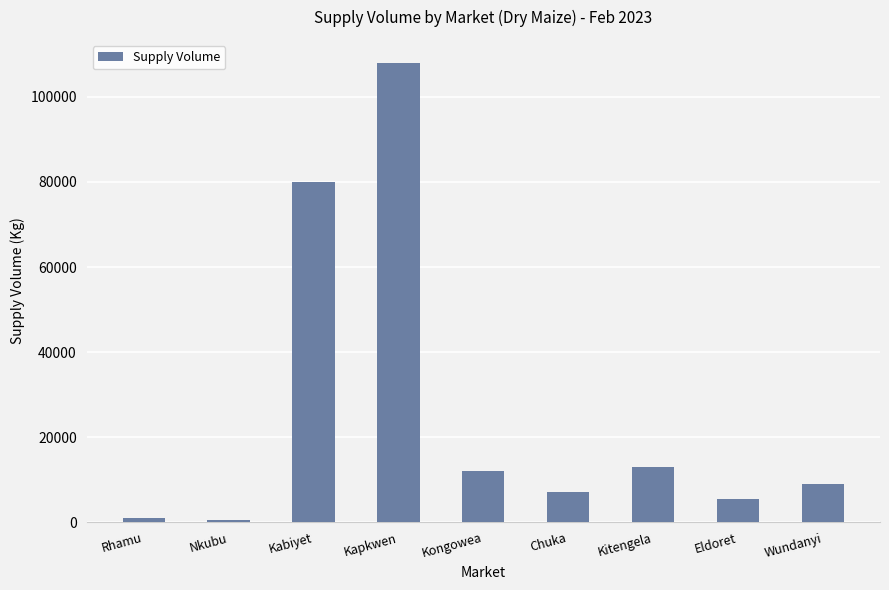

What is the change in value from Nkubu to Chuka?

+6570